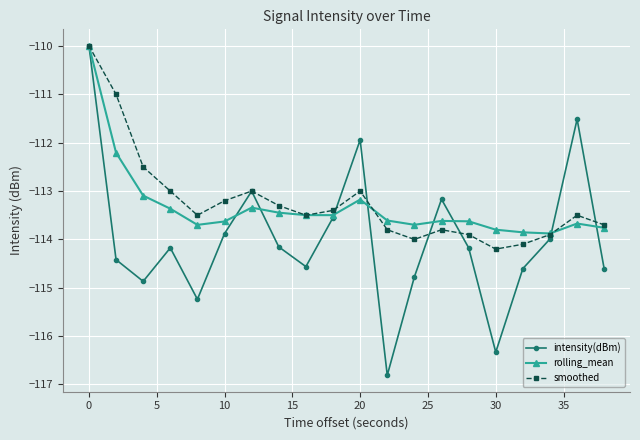

What is the minimum value shown in the chart?

-116.8